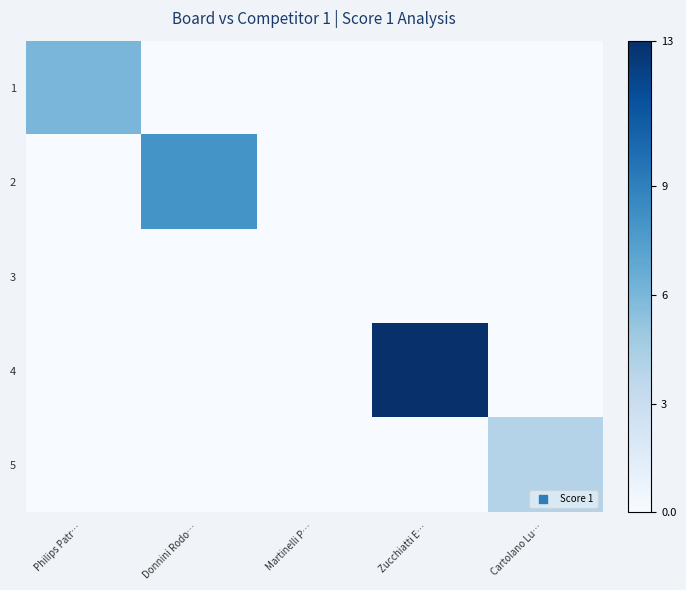

Which category has the highest value across all series?

Zucchiatti E…